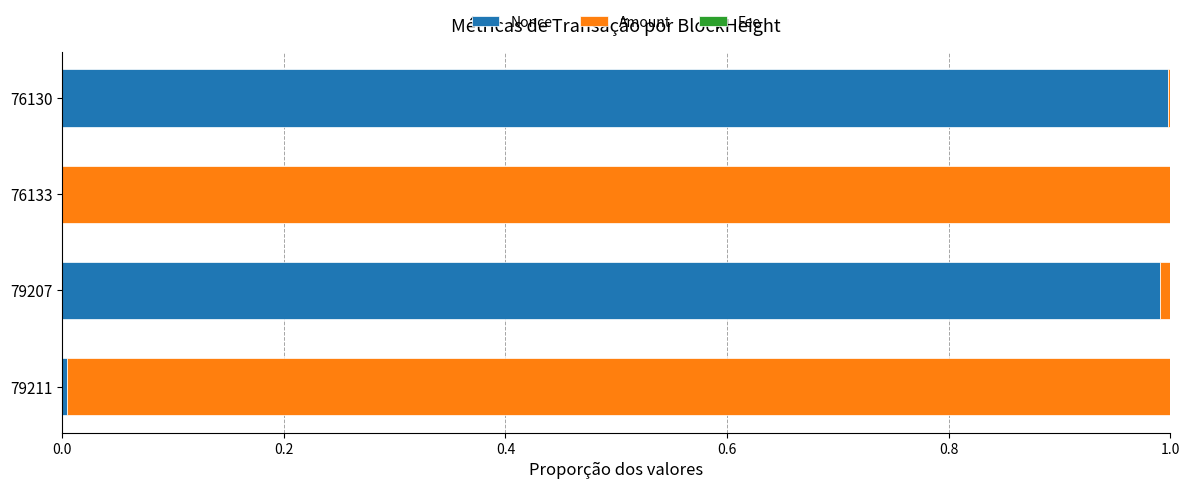

True or false: Nonce has a value of 0.0 at 79211.

True